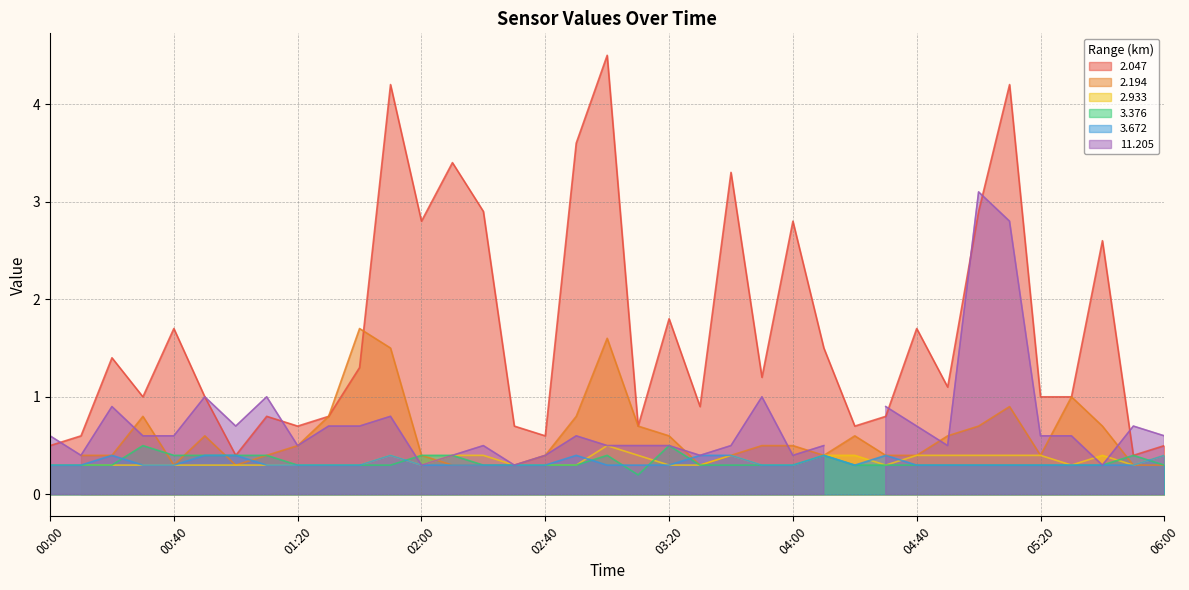

Is it true that 2.933 equals 0.3 at 04:20?

False